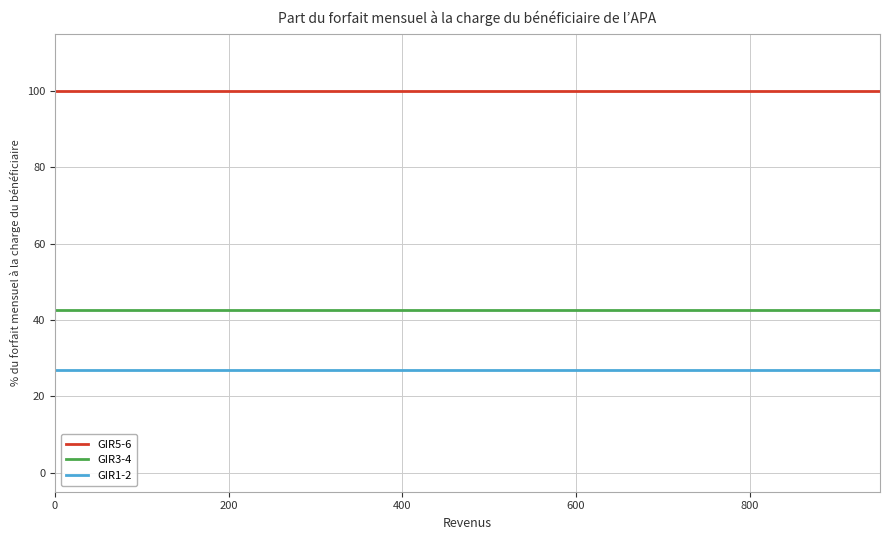

True or false: GIR5-6 and GIR1-2 intersect in this chart.

False